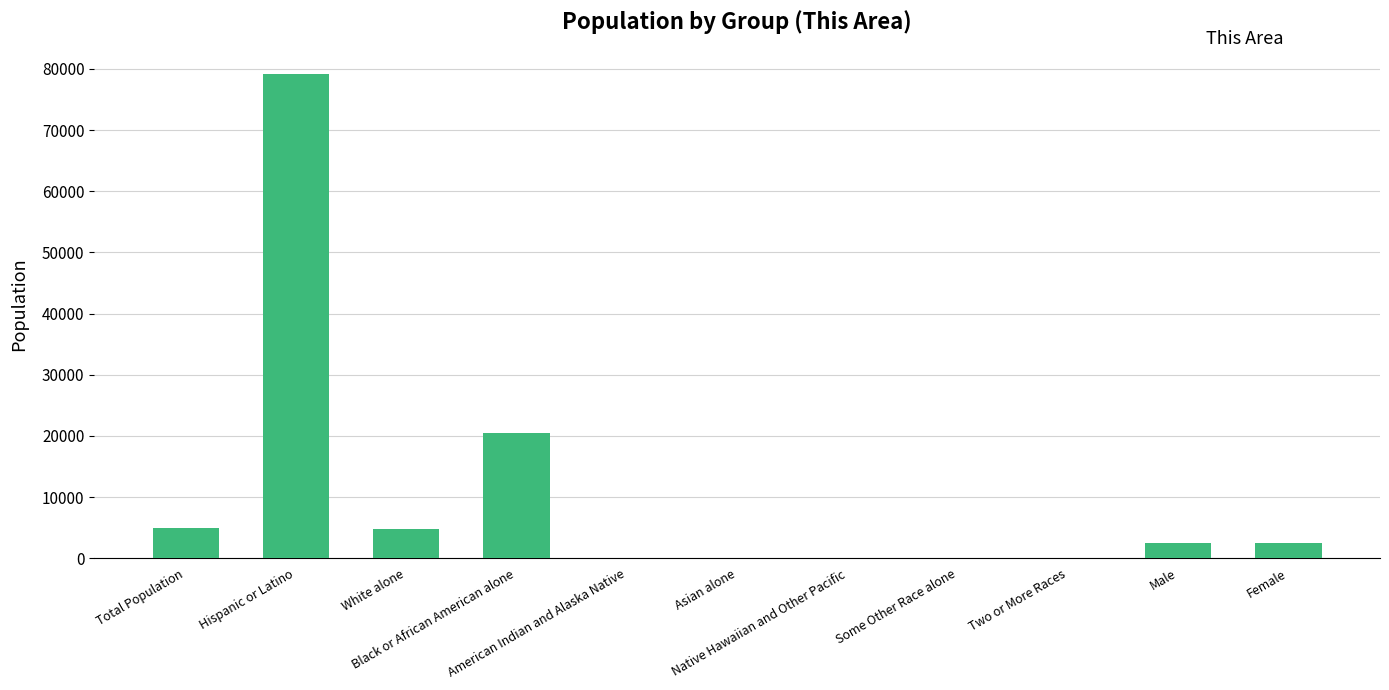

What is the maximum value shown in the chart?

79186